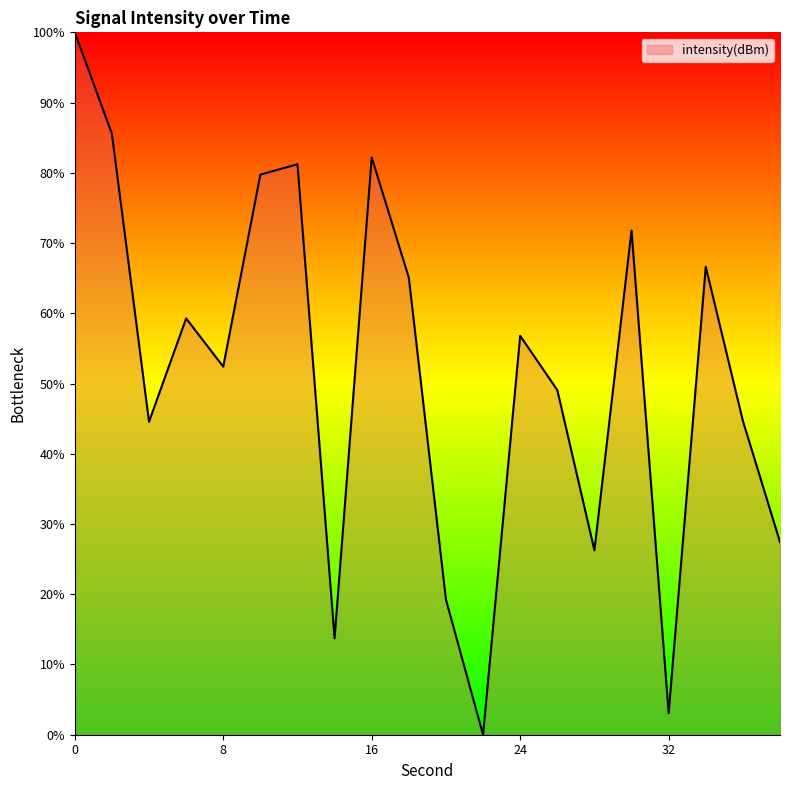

What is the greatest value displayed?

100.0